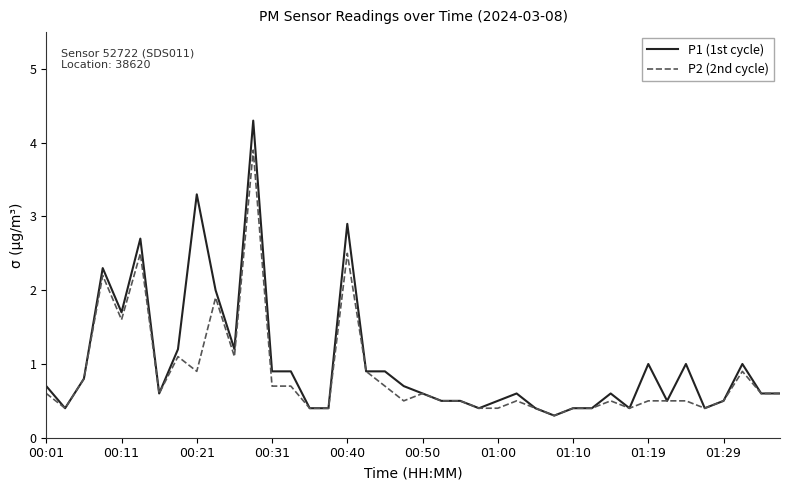

What is the minimum value for P1 (1st cycle)?

0.3